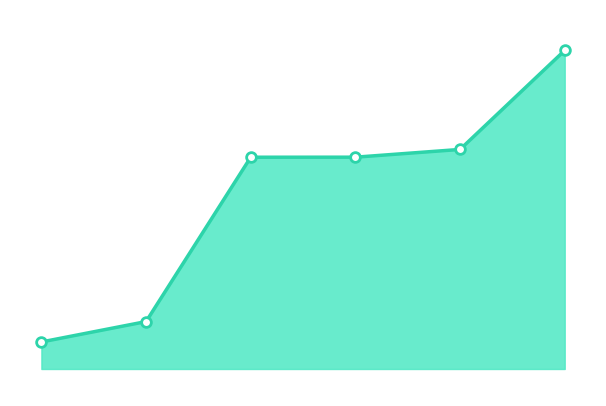

Reading left to right, list all the values displayed in this chart.

28376	29131	35214	35216	35503	39168